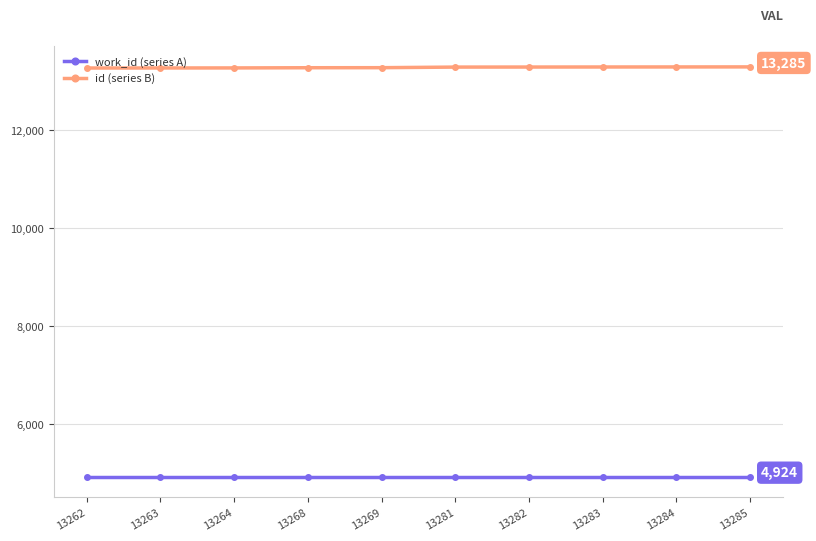

What is the smallest value displayed?

4924